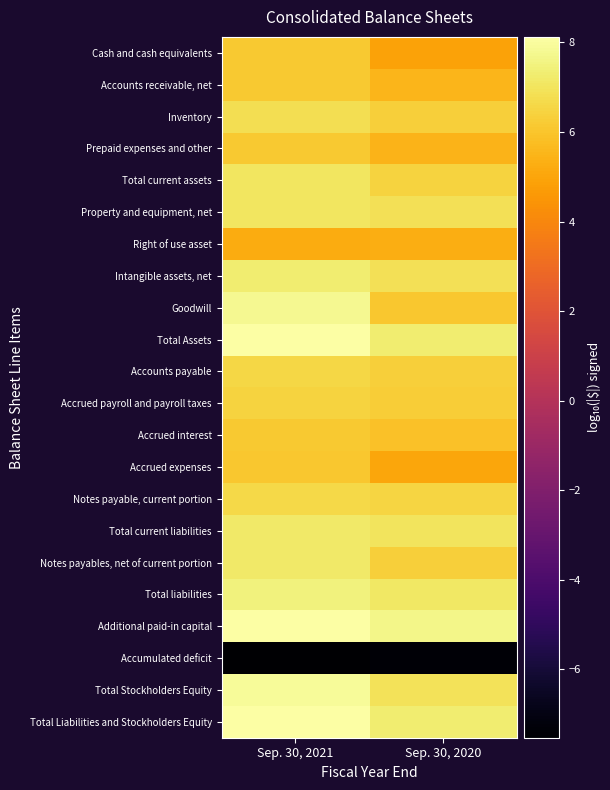

Rank the series by their maximum value, from lowest to highest.

Accumulated deficit, Right of use asset, Accrued expenses, Prepaid expenses and other, Accrued interest, Accounts receivable, net, Cash and cash equivalents, Accrued payroll and payroll taxes, Accounts payable, Notes payable, current portion, Inventory, Total current assets, Property and equipment, net, Notes payables, net of current portion, Total current liabilities, Intangible assets, net, Total liabilities, Goodwill, Total Stockholders Equity, Total Assets, Total Liabilities and Stockholders Equity, Additional paid-in capital